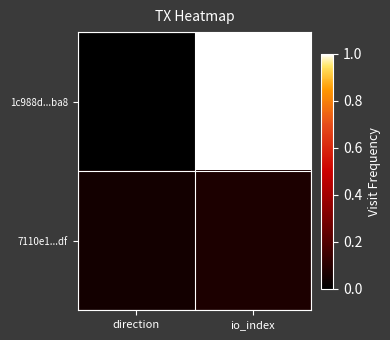

What is the difference between the highest and lowest values at io_index?

0.9